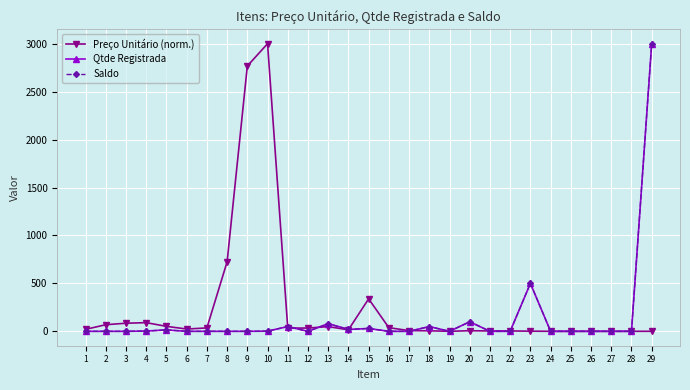

How many interior local valleys does the Preço Unitário (norm.) series have?

7